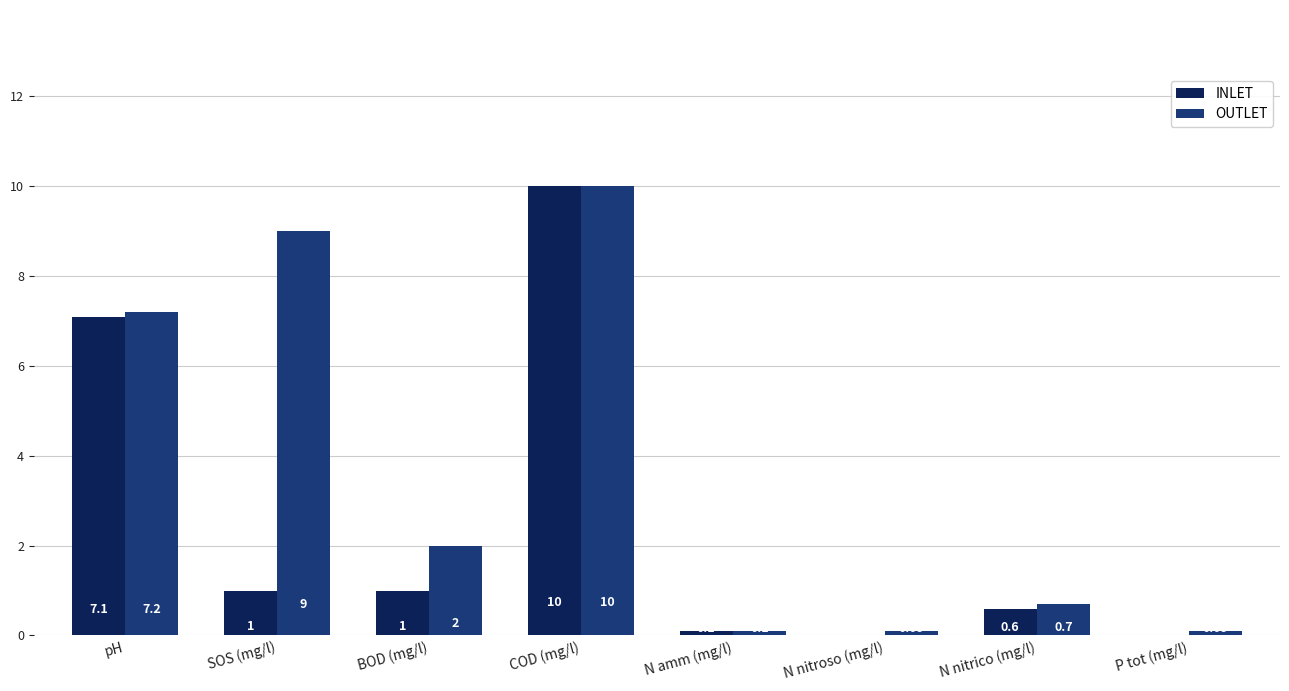

What is the total value across all series at SOS (mg/l)?

10.0